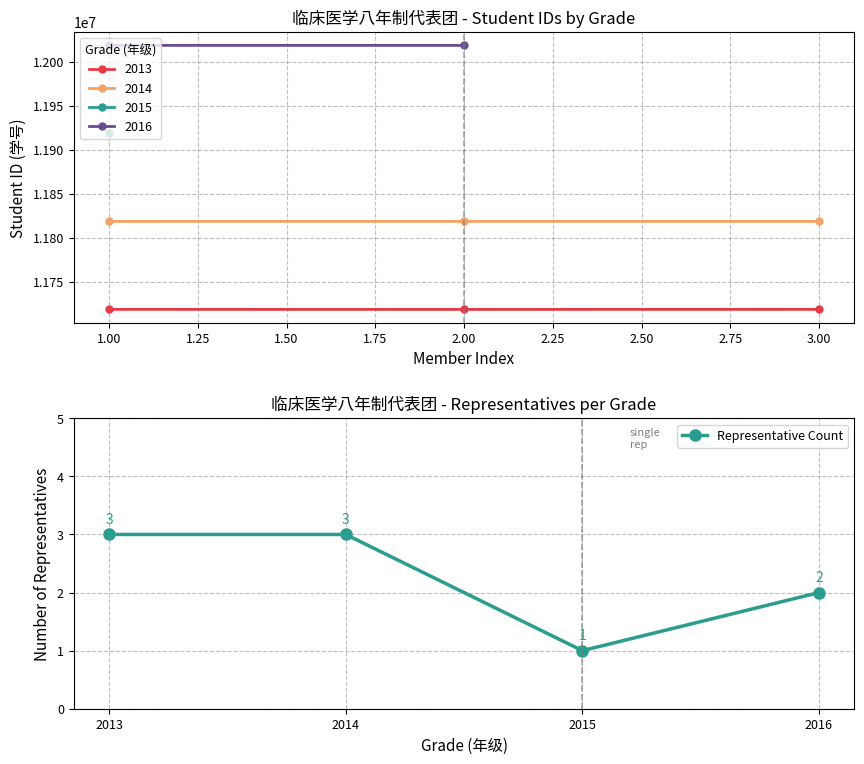

How many interior local valleys does the Representative Count series have?

1